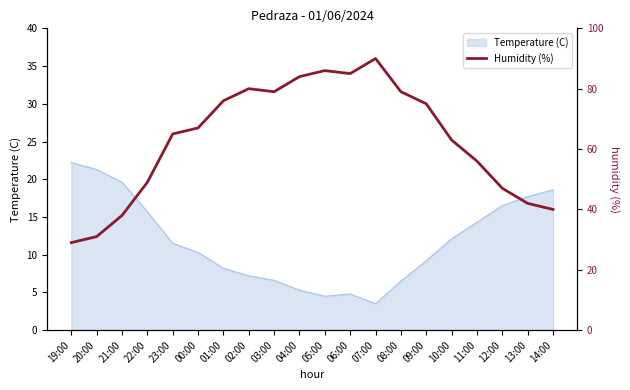

What is the change in value from 05:00 to 07:00?

+4